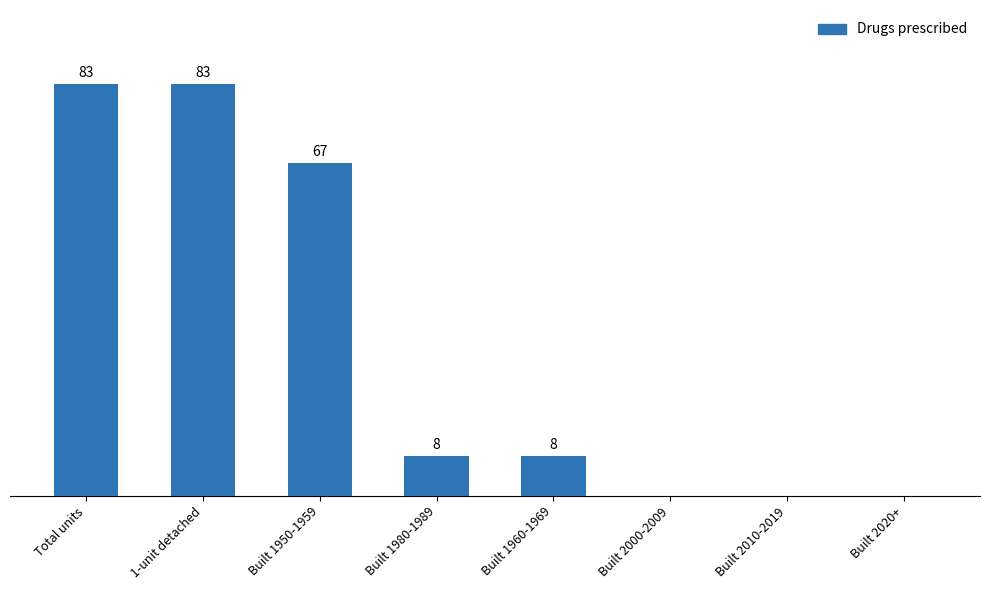

Where is the data nearest to the value 41?

Built 1950-1959